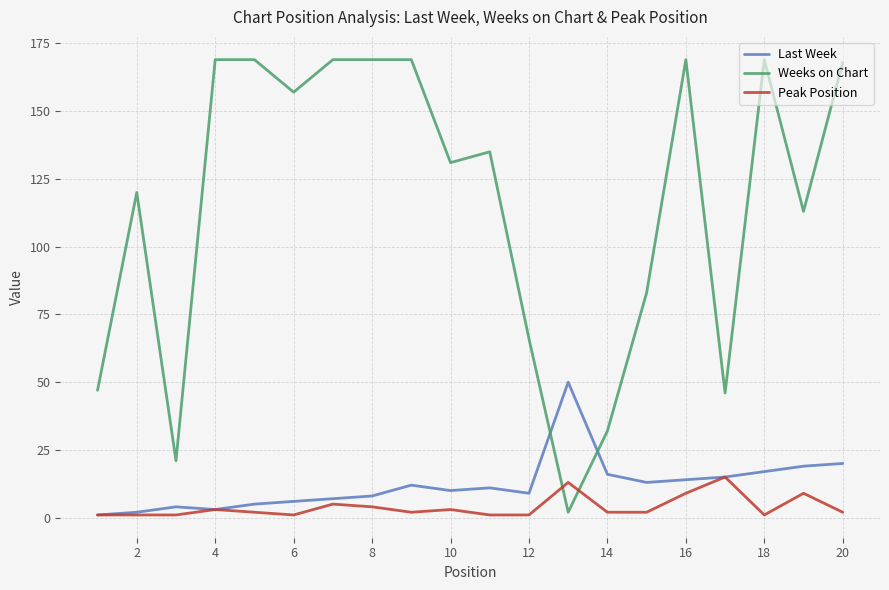

What is the maximum value for Peak Position?

15